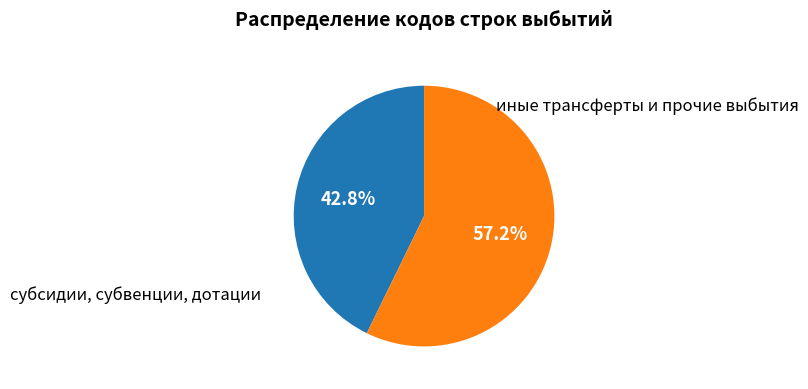

Approximately how many times larger is the value at иные трансферты и прочие выбытия compared to субсидии, субвенции, дотации?

1.3